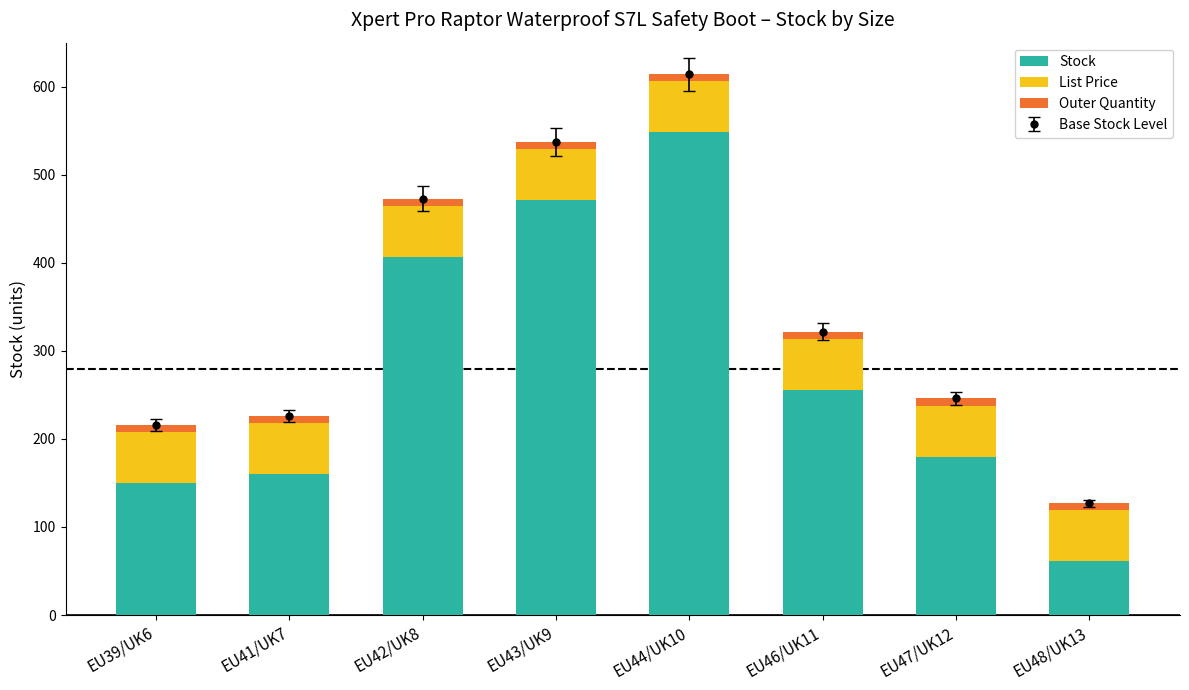

Is it true that Stock equals 160.0 at EU41/UK7?

True